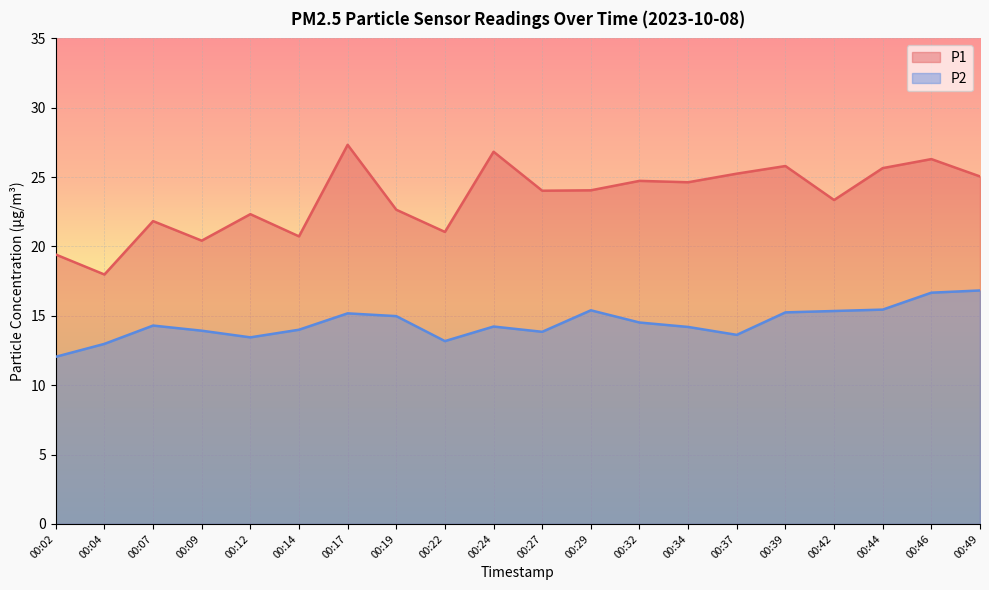

How many interior local valleys does the P1 series have?

7